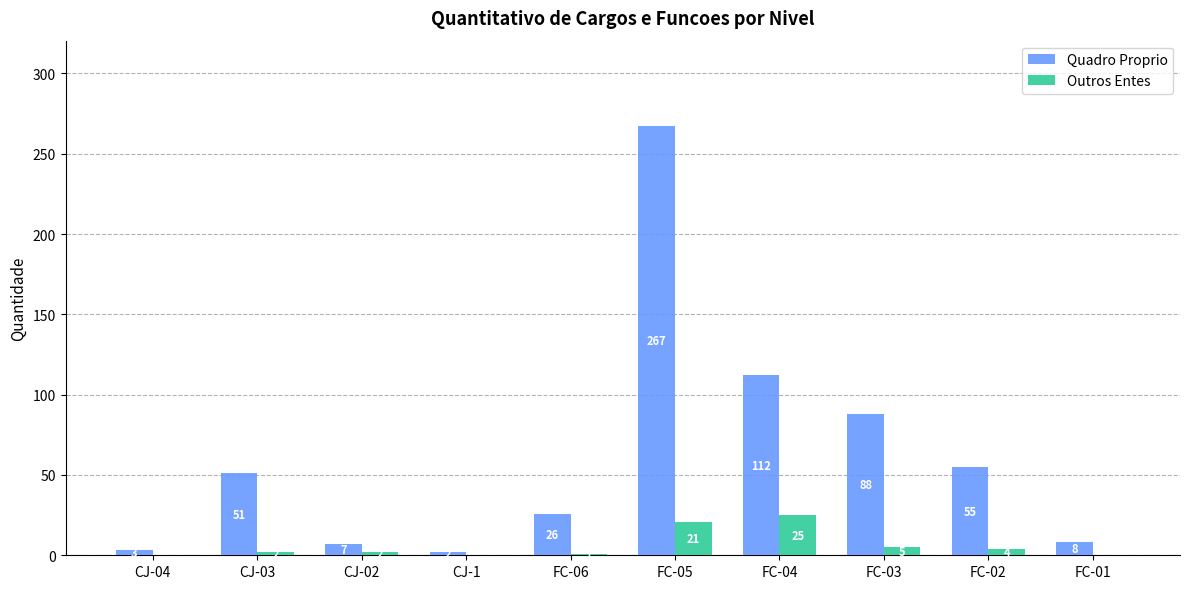

At which label is Quadro Proprio closest to 134?

FC-04